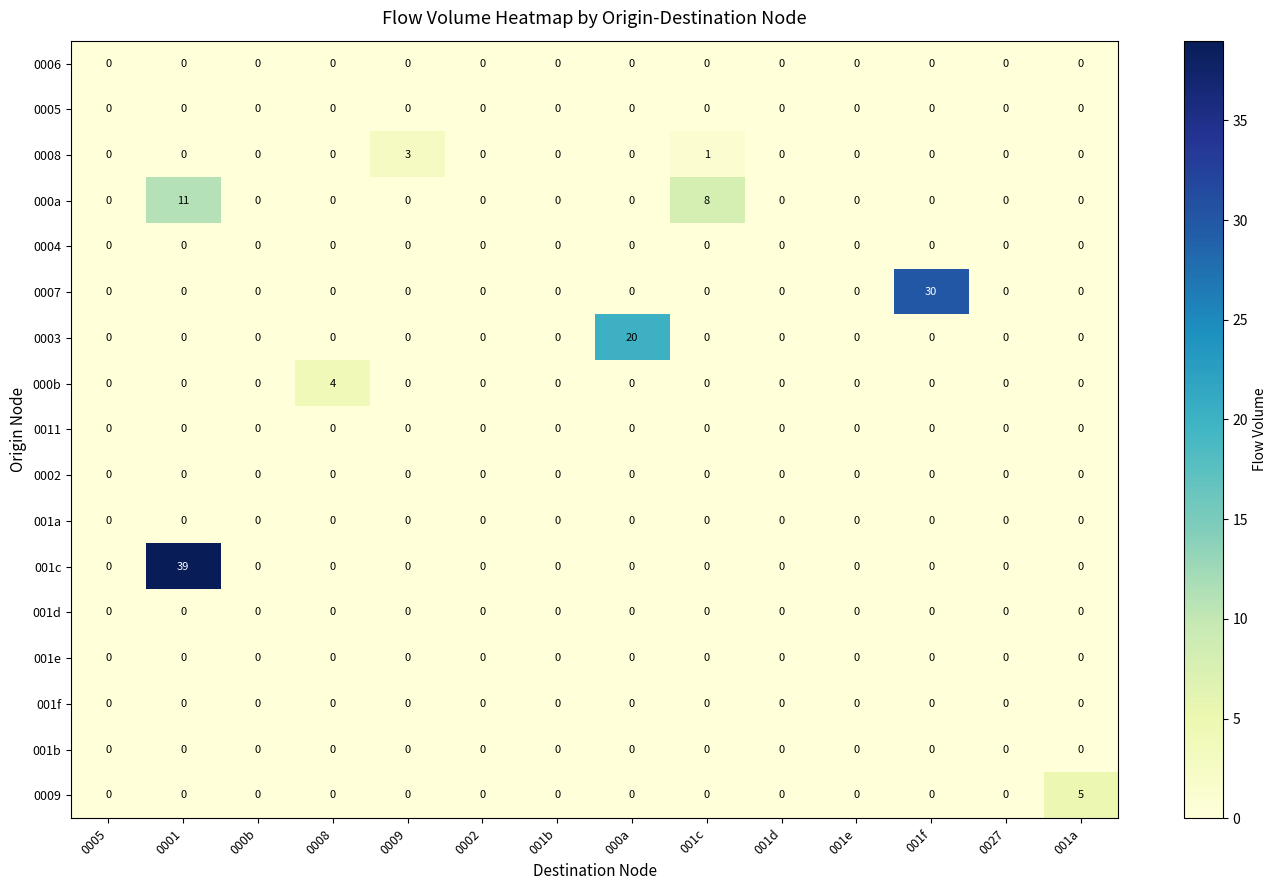

True or false: 001c has a value of 39 at 0001.

True